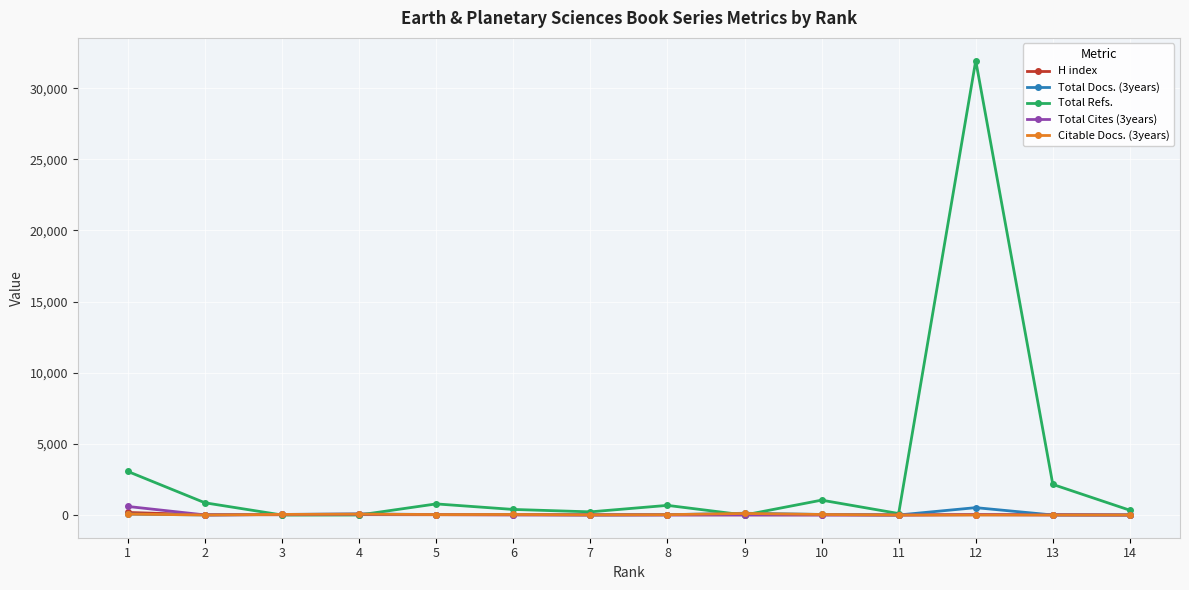

How many lines are shown in the chart?

5